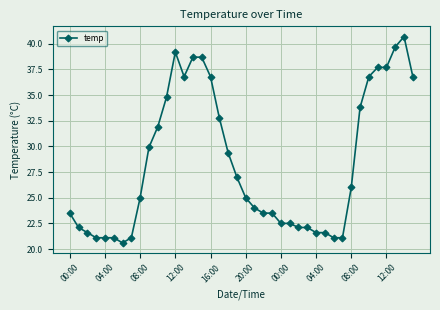

What is the greatest value displayed?

40.7